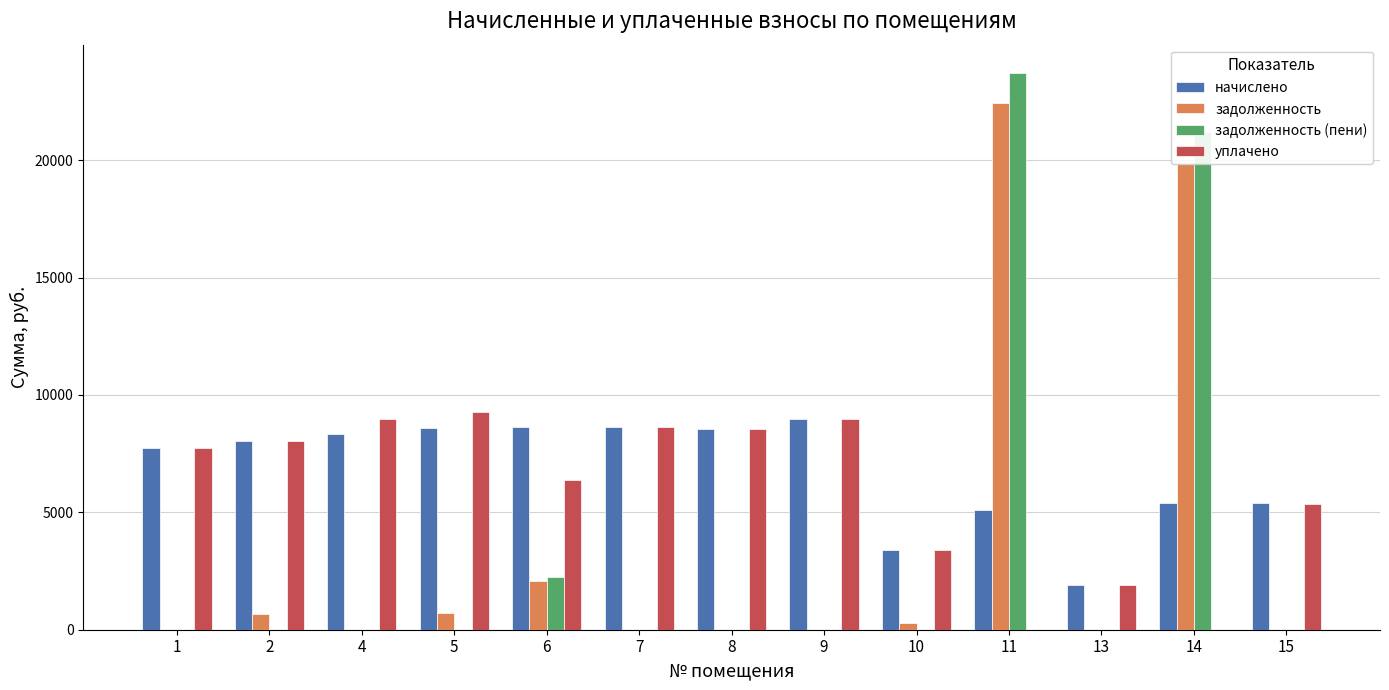

What is the approximate value of уплачено at 1?

7750.1